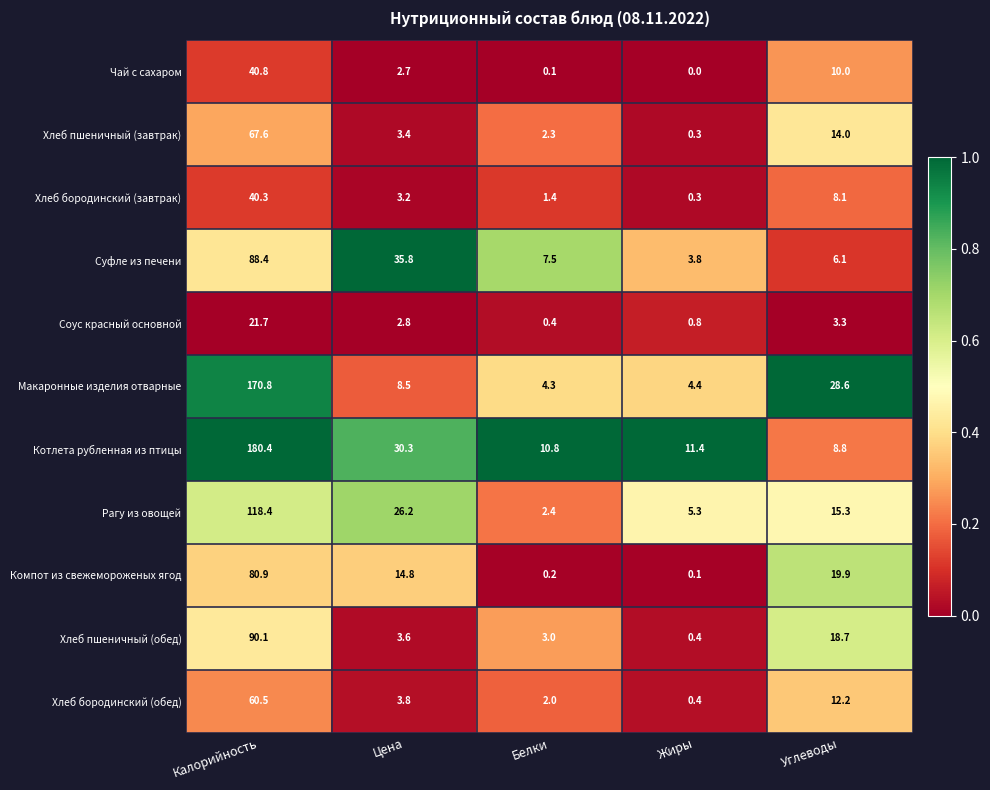

Where is Котлета рубленная из птицы nearest to the value 94?

Цена